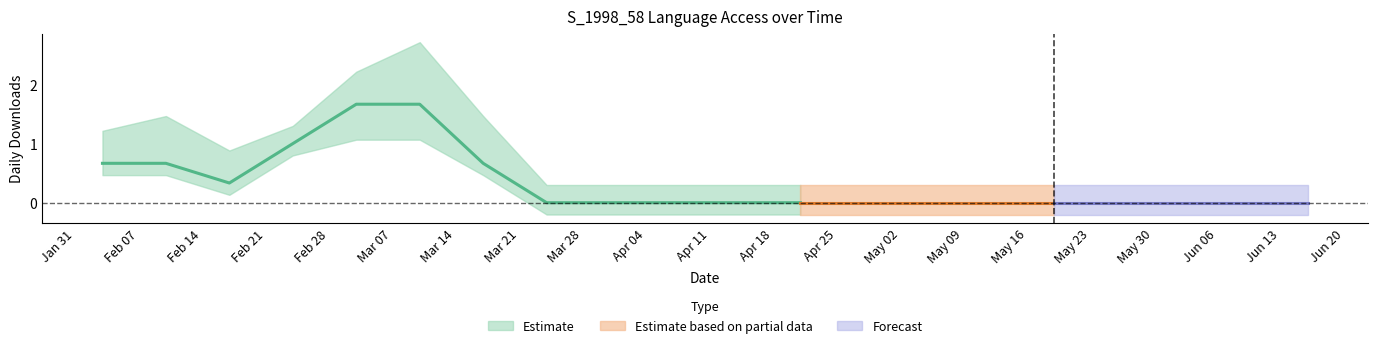

Where is the first local maximum for S_1998_58-AR?

2022-02-10